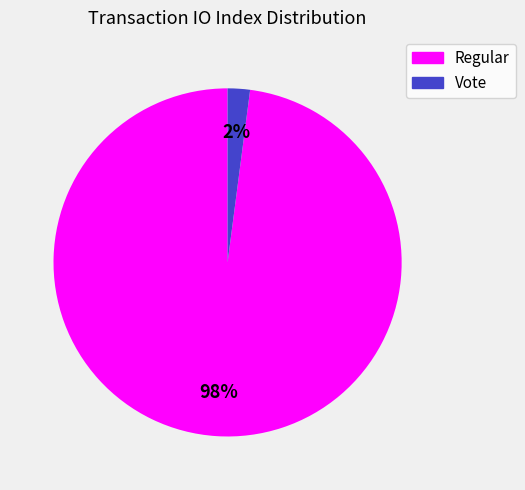

To the nearest percent, what is the difference between the largest and smallest slice percentages?

96%